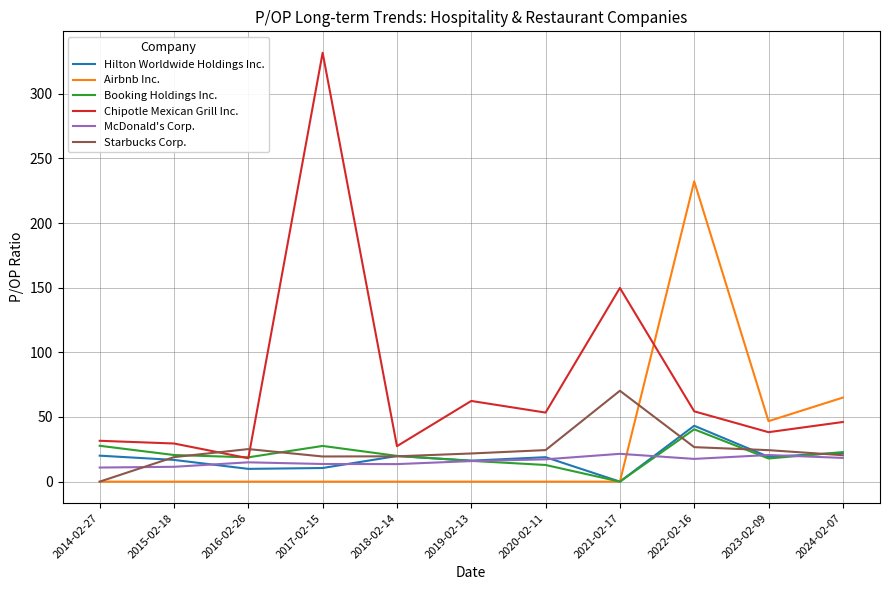

What is the average value of the Starbucks Corp. series?

24.6